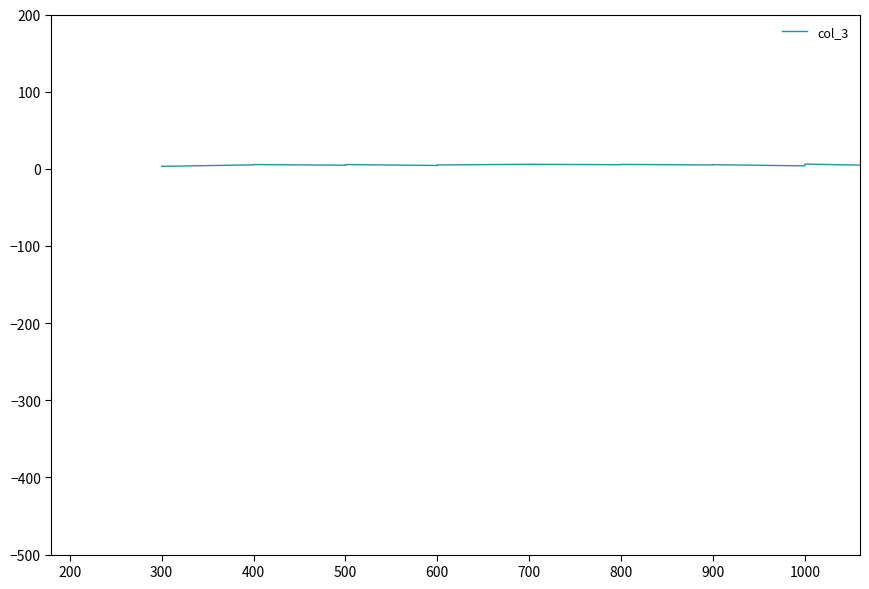

Is it true that the value at 1000 is 6.2?

True